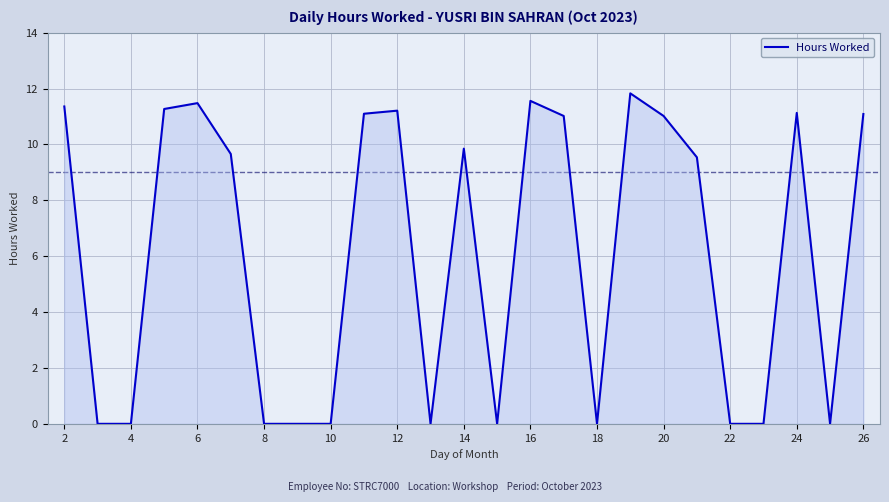

Does the chart display data point markers on the line(s)?

No